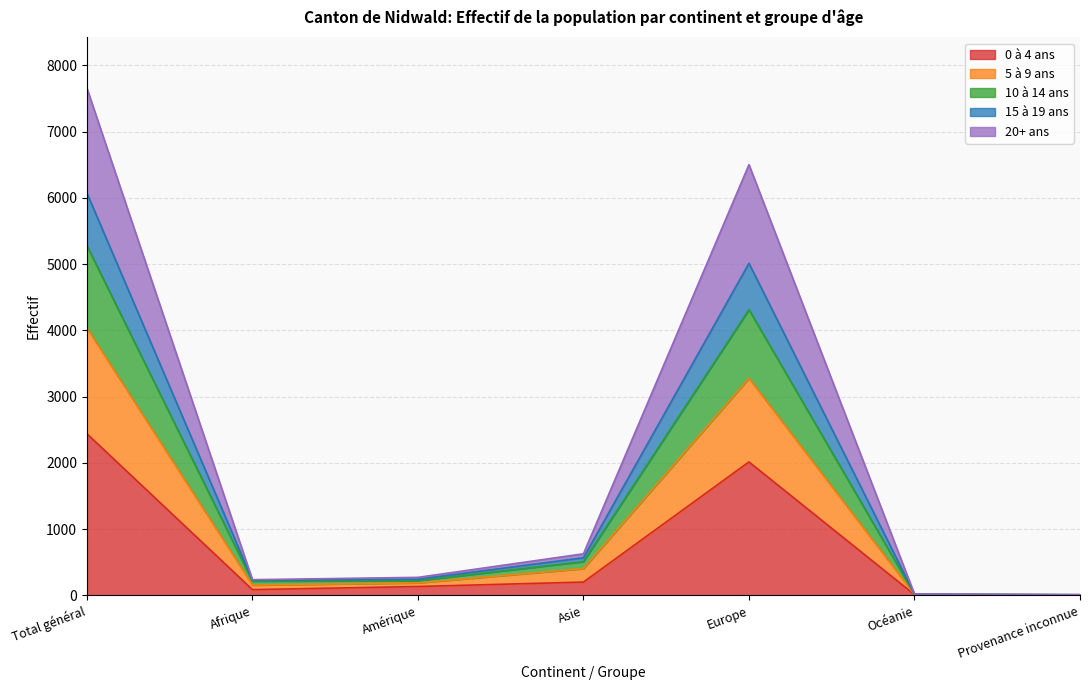

List the labels in order of 20+ ans value, smallest first.

Provenance inconnue, Océanie, Afrique, Amérique, Asie, Europe, Total général